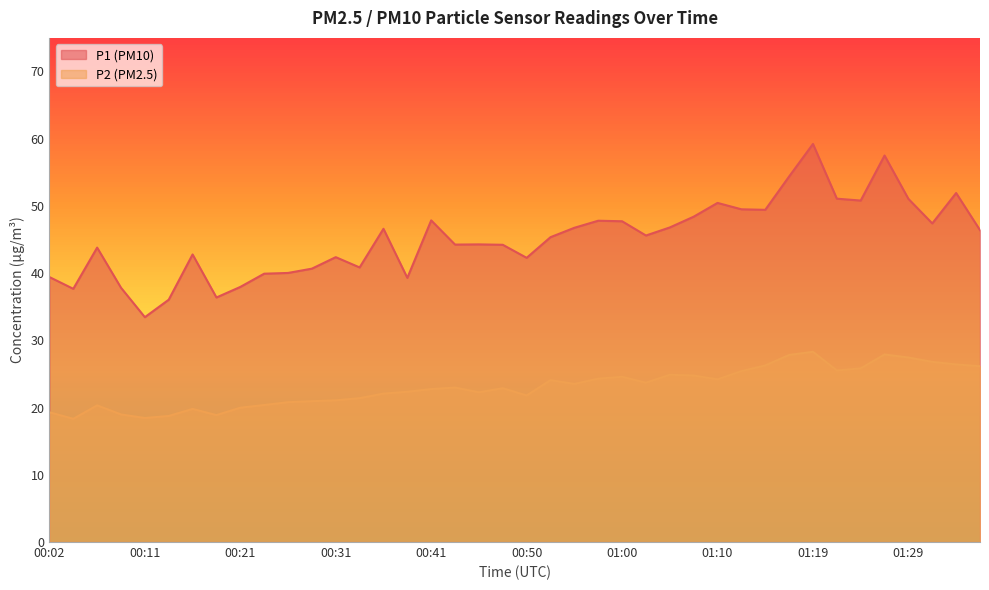

Where does the P2 series first go above 22?

00:36